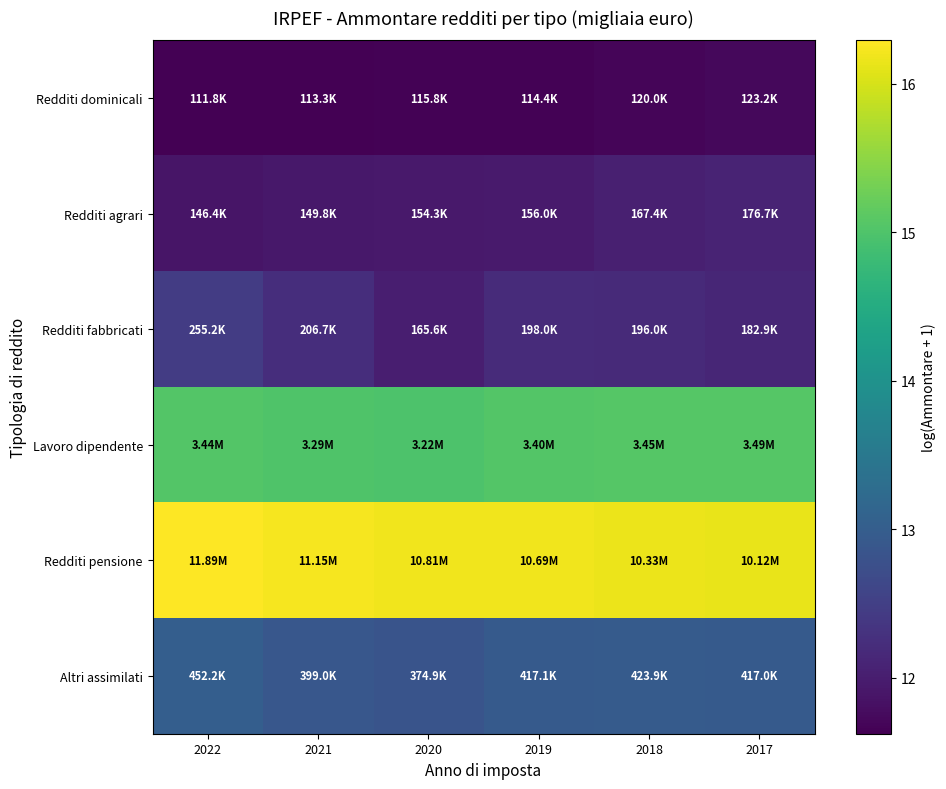

Which category has the highest value across all series?

2022